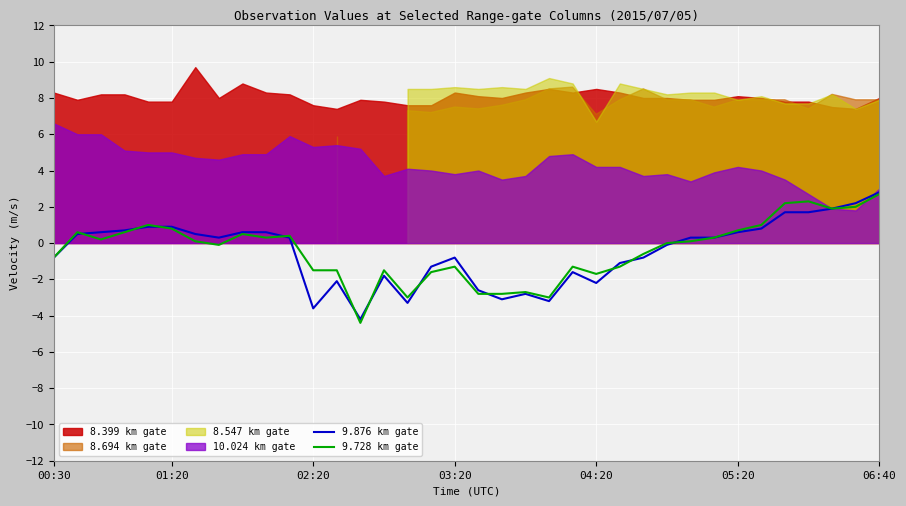

How many categories are shown in the chart?

36